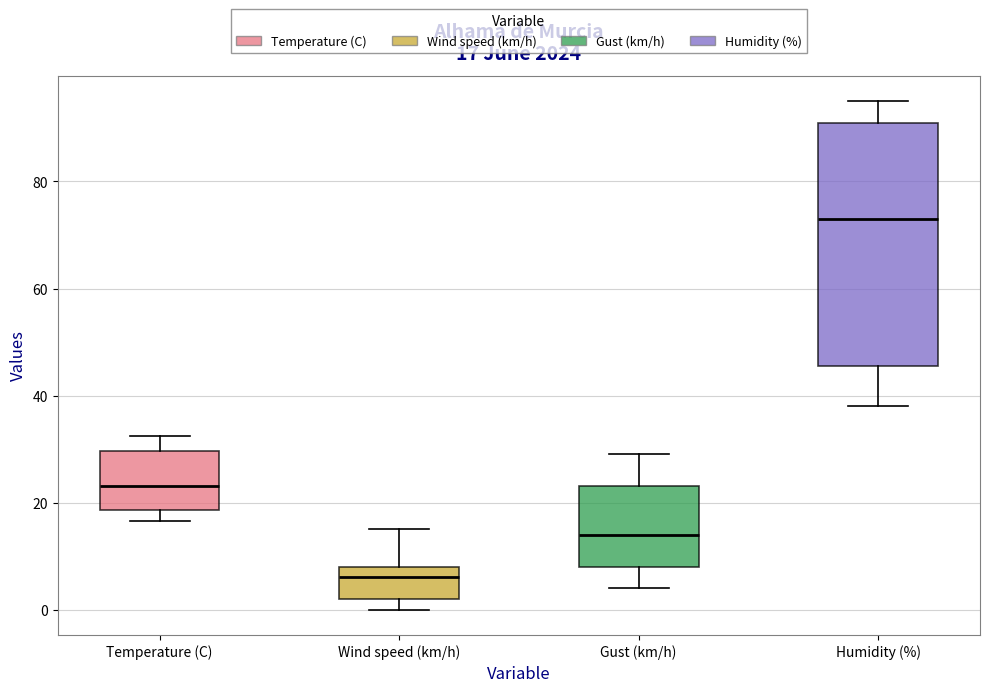

Which box's median line is the highest?

Humidity (%)